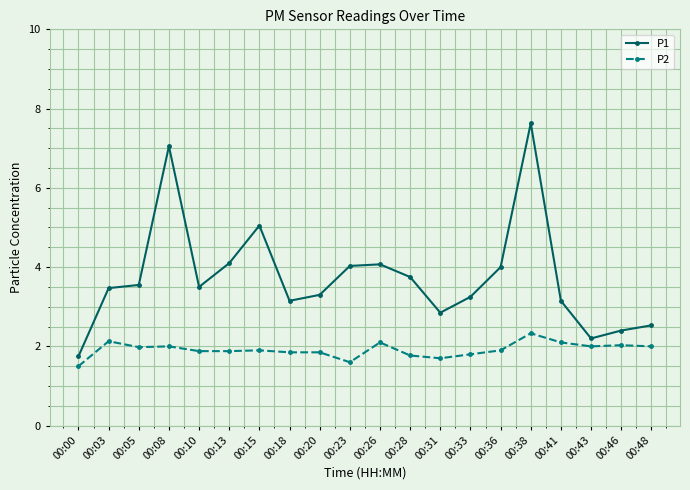

True or false: P2 has more than 1 interior local peaks.

True